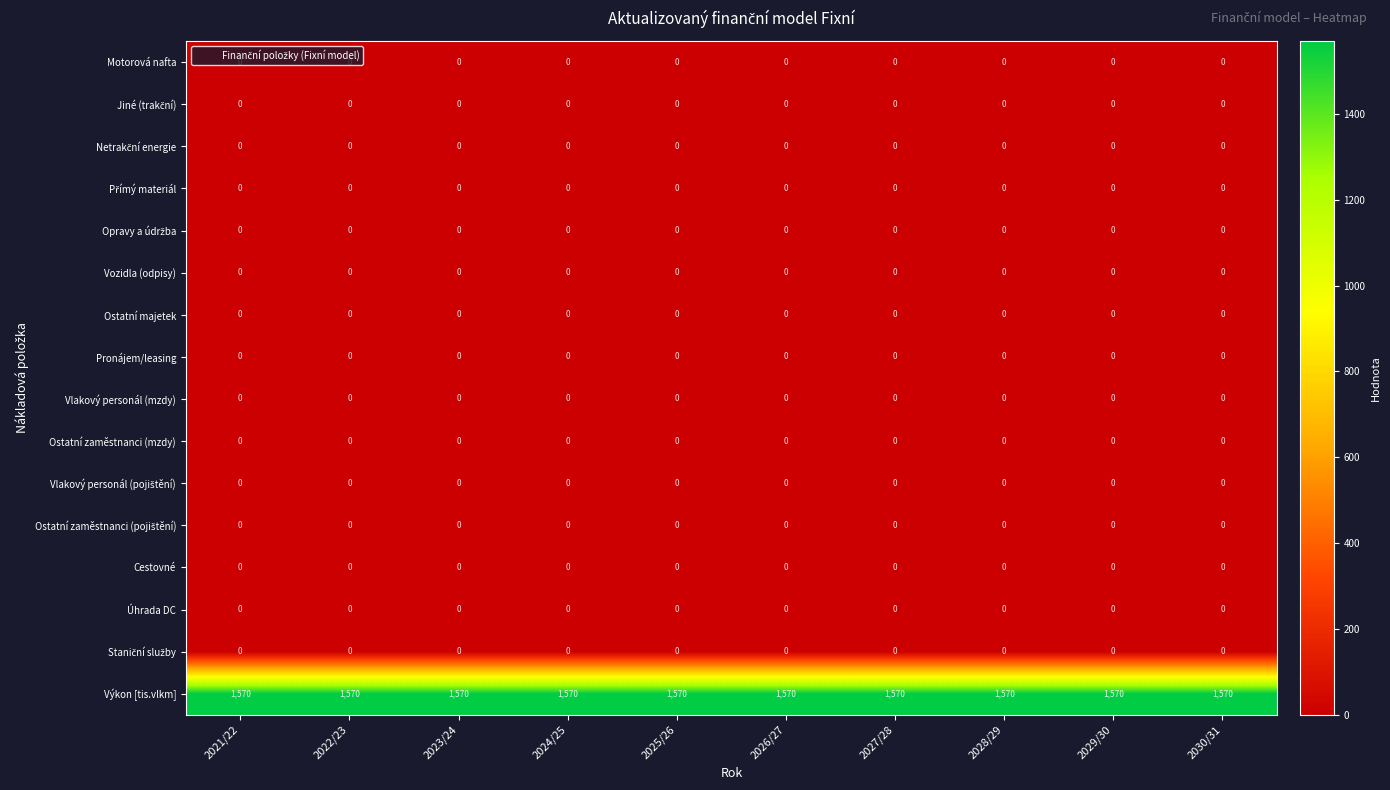

At how many categories does at least one series exceed 131?

10